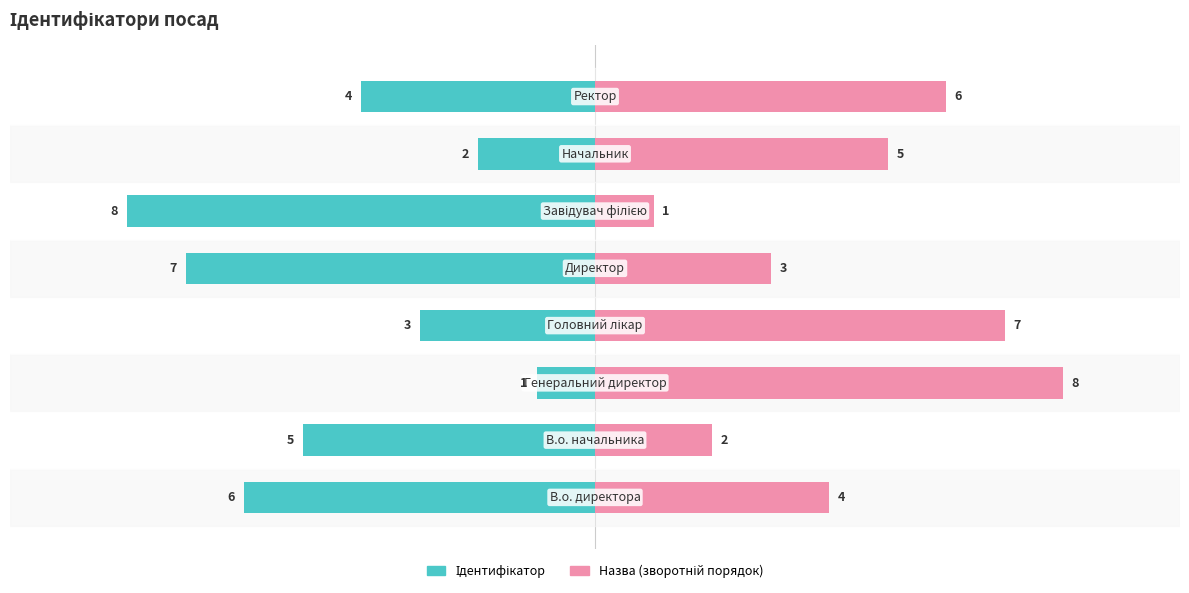

Which has a higher value, 3 or 7?

3